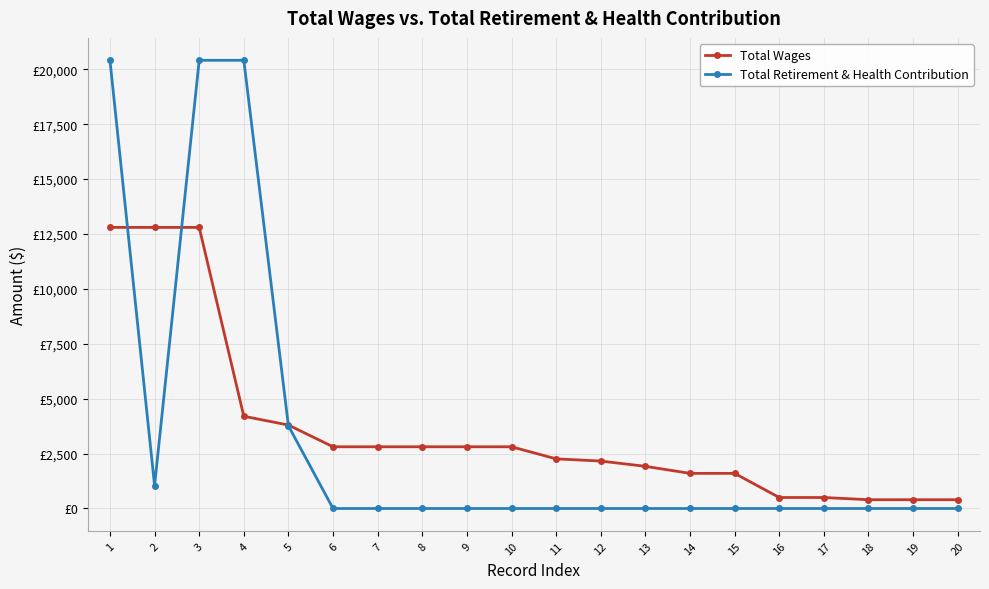

Reading left to right, extract all data points from this chart.

Total Wages: 12800	12800	12800	4200	3800	2810	2810	2810	2810	2810	2260	2160	1920	1600	1600	500	500	400	400	400
Total Retirement & Health Contribution: 20410	1042	20410	20410	3763	0	0	0	0	0	0	0	0	0	0	0	0	0	0	0